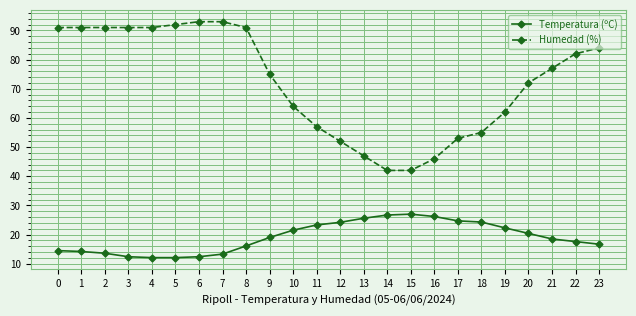

What is the difference between the Temperatura (ºC) values at 4 and 8?

4.0